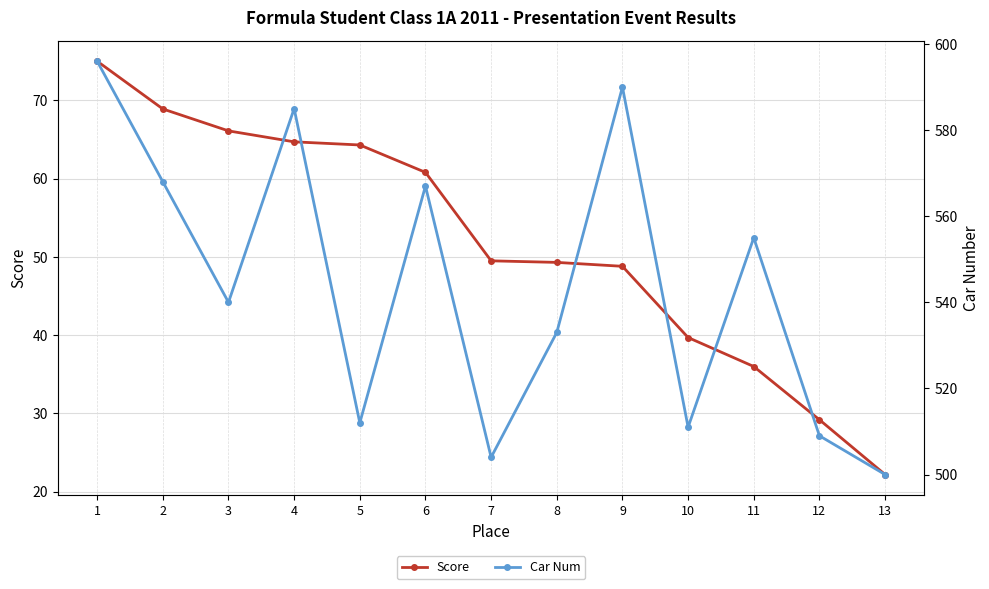

What is the value of the Score point at the 8th from the left?

49.3